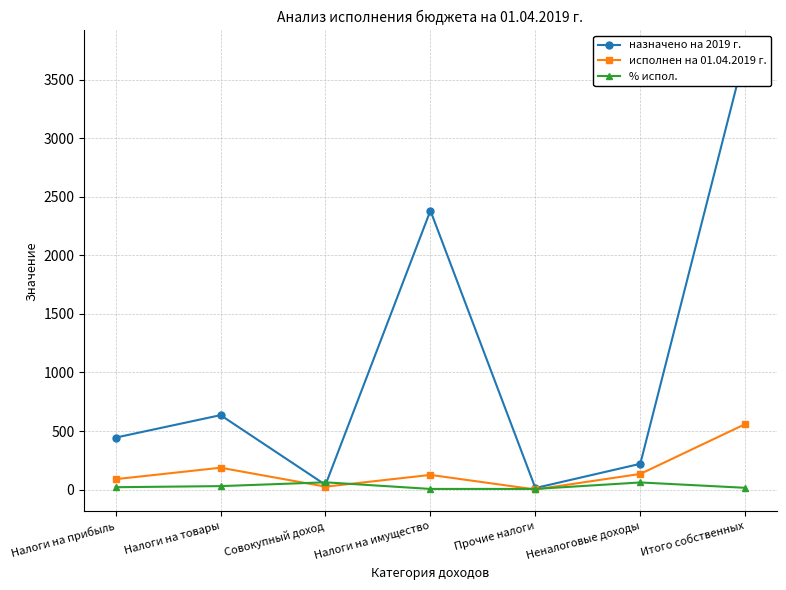

What is the average value of the назначено на 2019 г. series?

1067.3